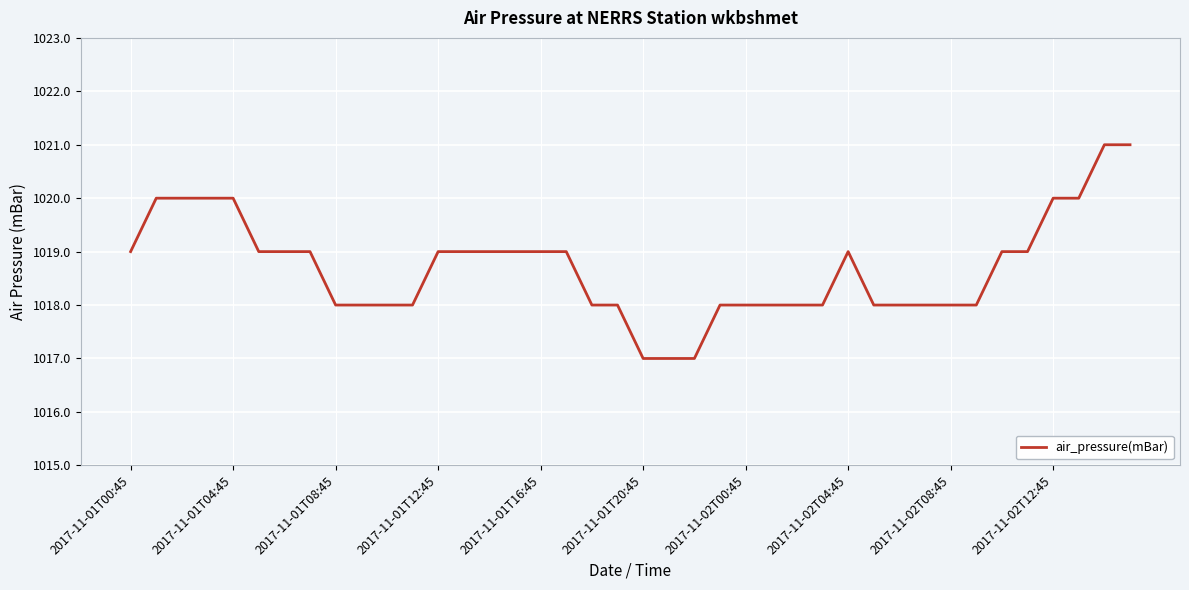

What is the difference between the maximum and minimum values?

4